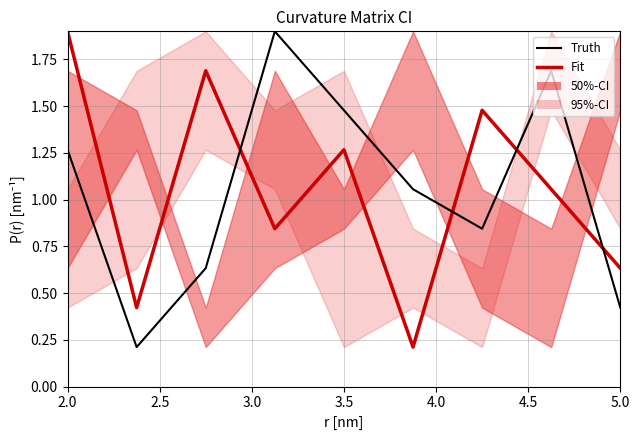

What is the difference between the maximum and minimum values in the Truth series?

1.7